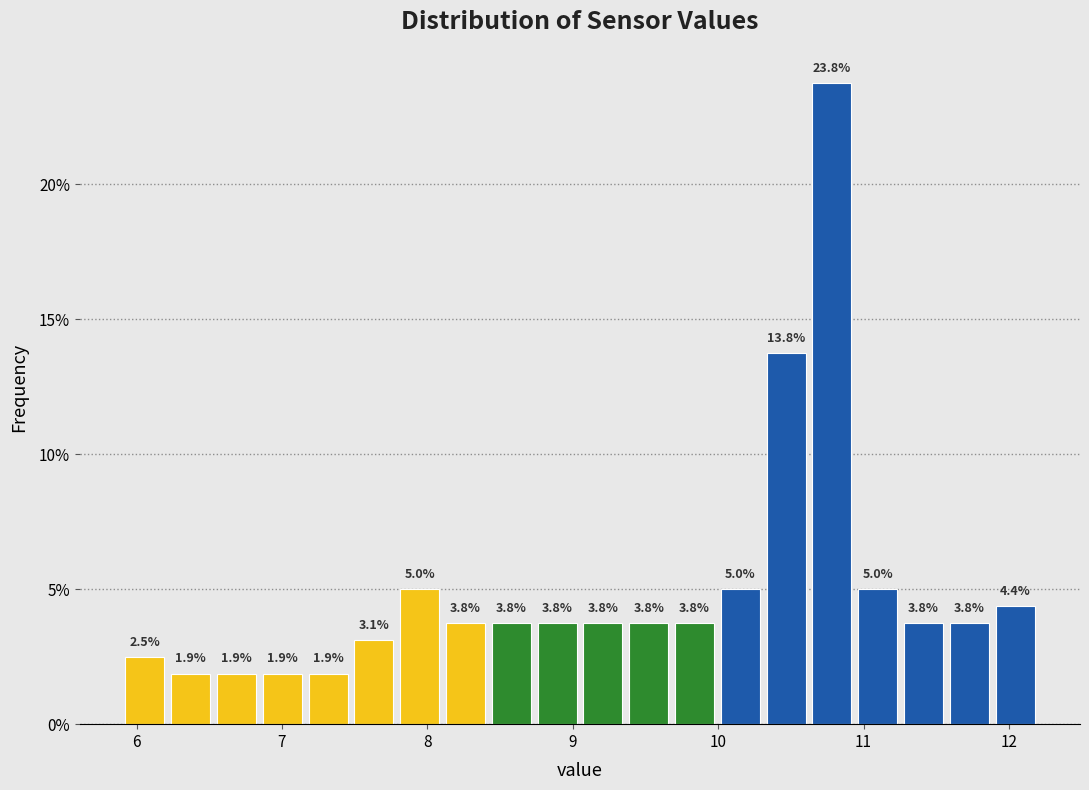

Read against the x-axis, roughly where is the centre of the tallest bar?

10.8